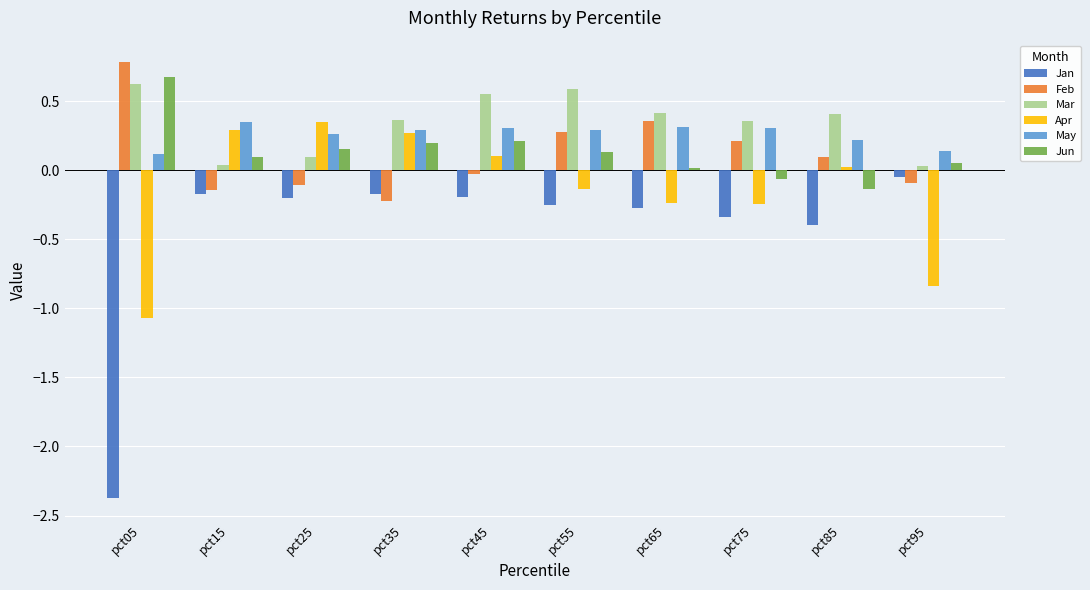

What is the sum of all Apr values?

-1.5